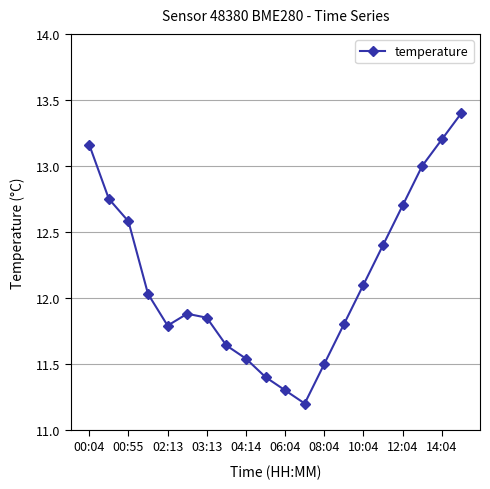

How many interior local valleys (lower than both neighbors) does the data have?

2